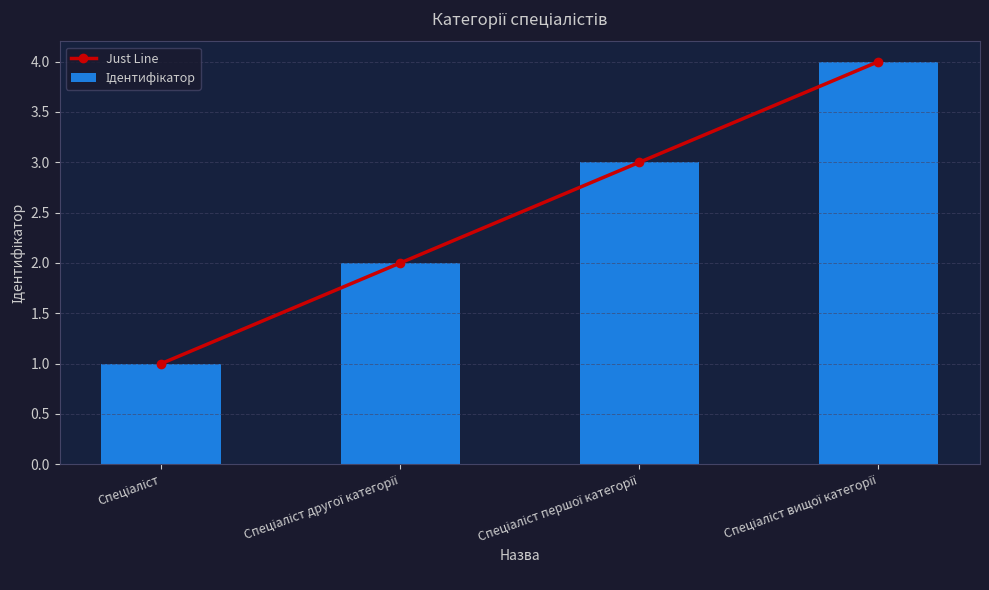

The Just Line series shows 4 at Спеціаліст вищої категорії. True or false?

True